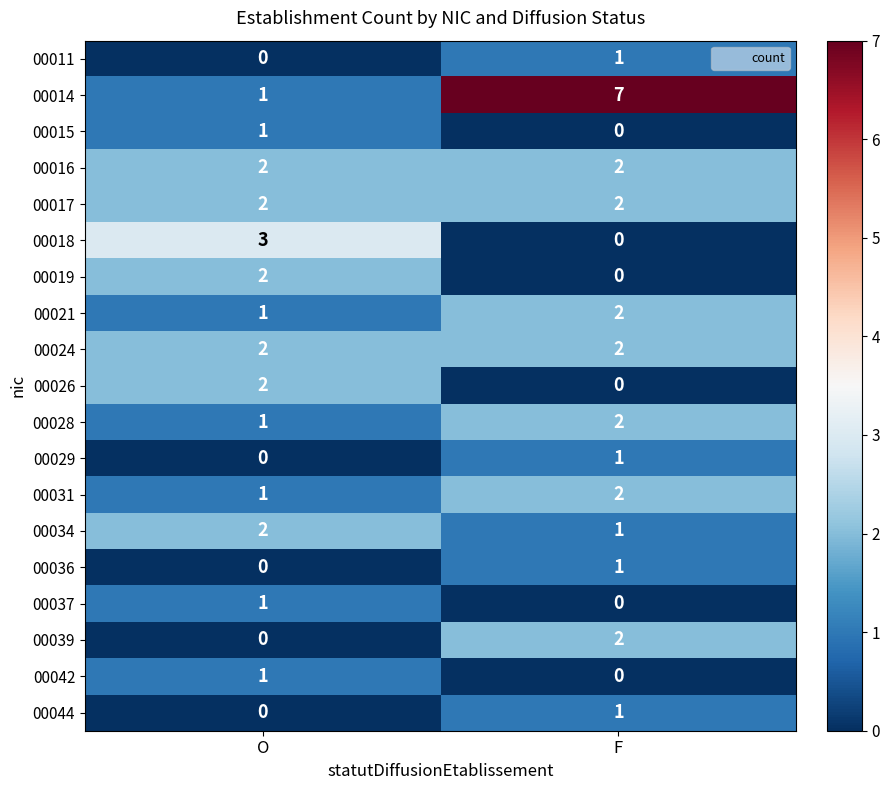

True or false: 00036 has a value of 1 at O.

False